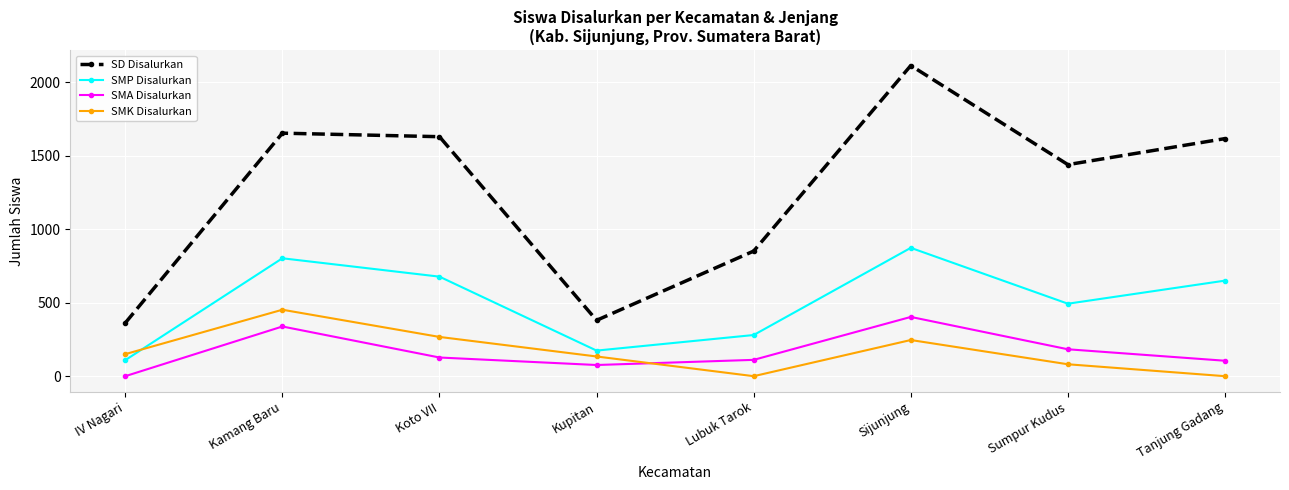

What are all the series names shown in the legend?

SD Disalurkan, SMP Disalurkan, SMA Disalurkan, SMK Disalurkan